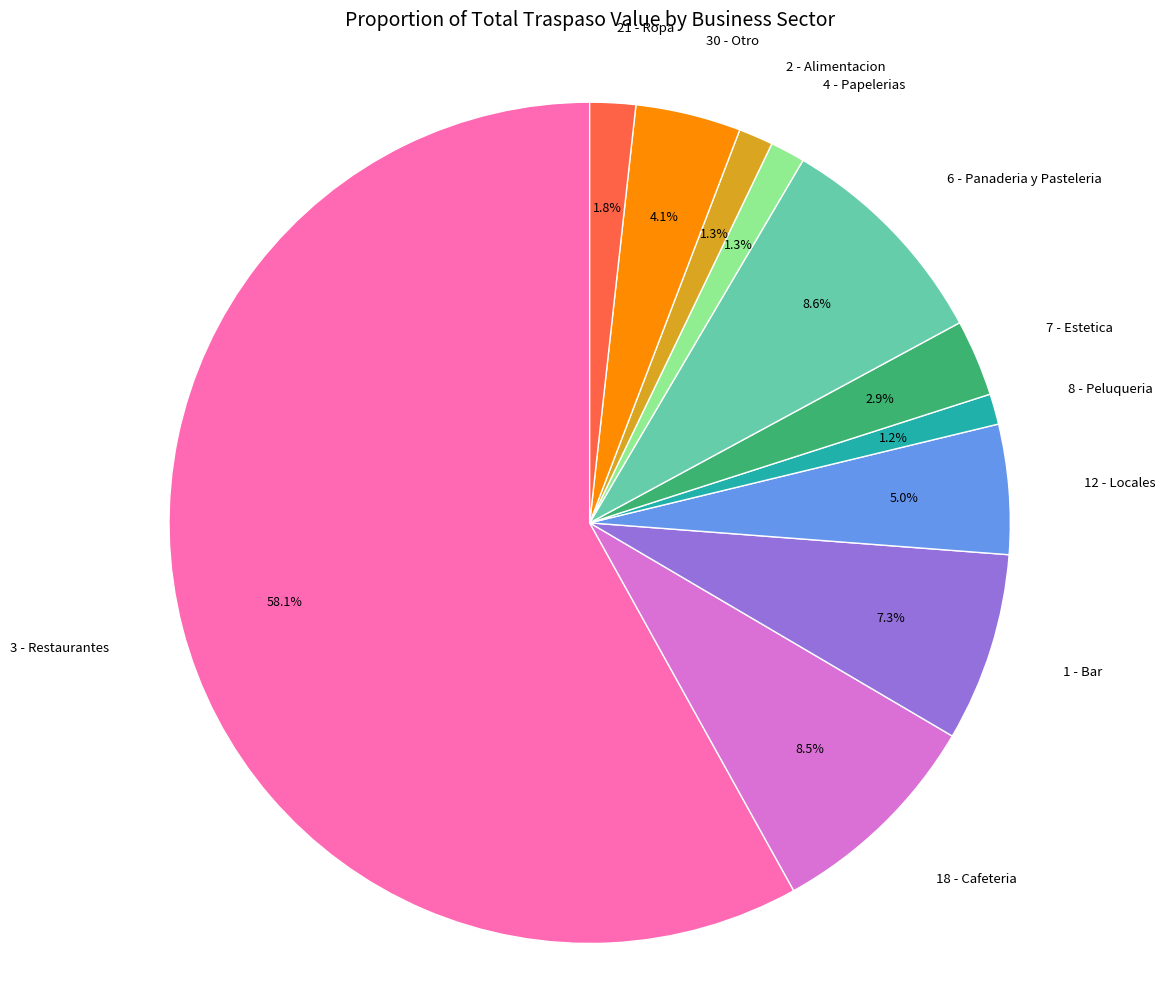

How many segments does this pie chart have?

11